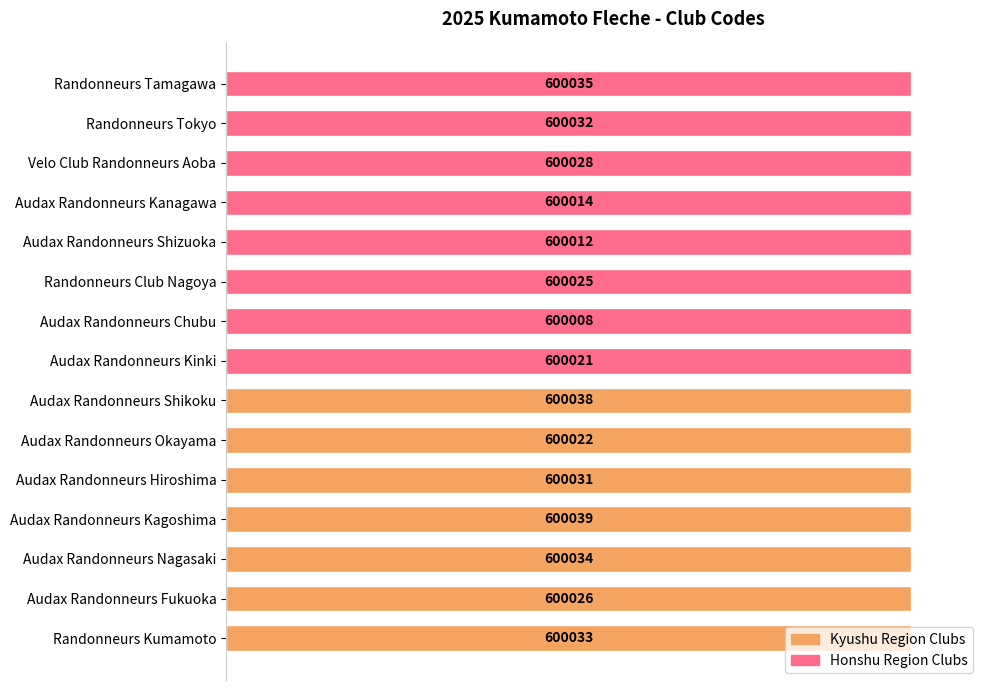

How many bars are there in total?

15